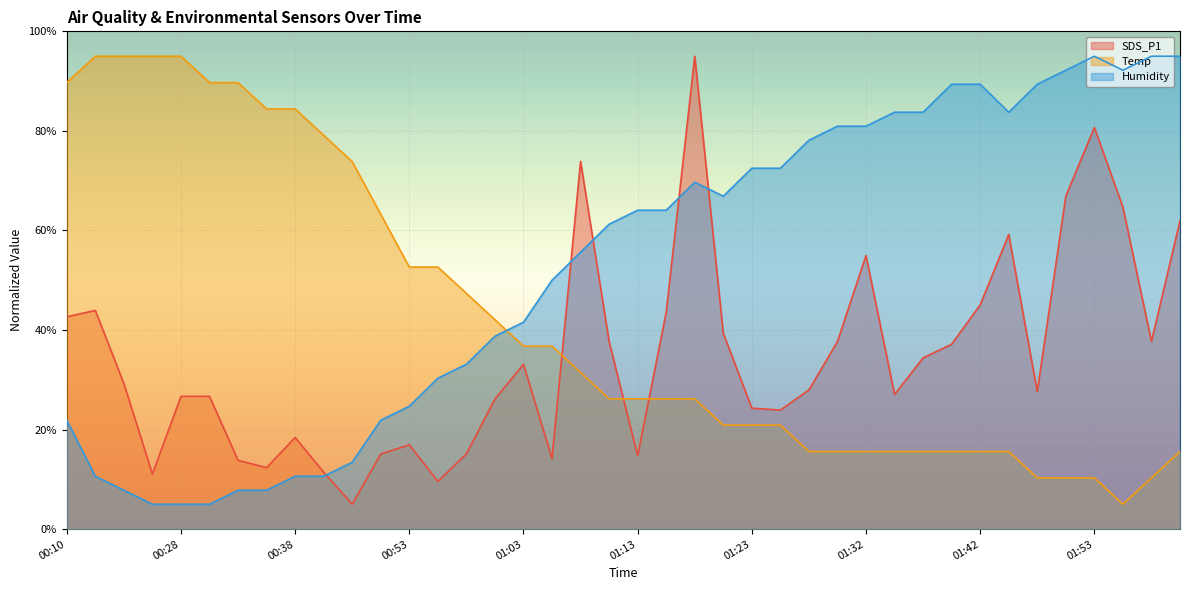

How many data points in Temp are less than 26?

17